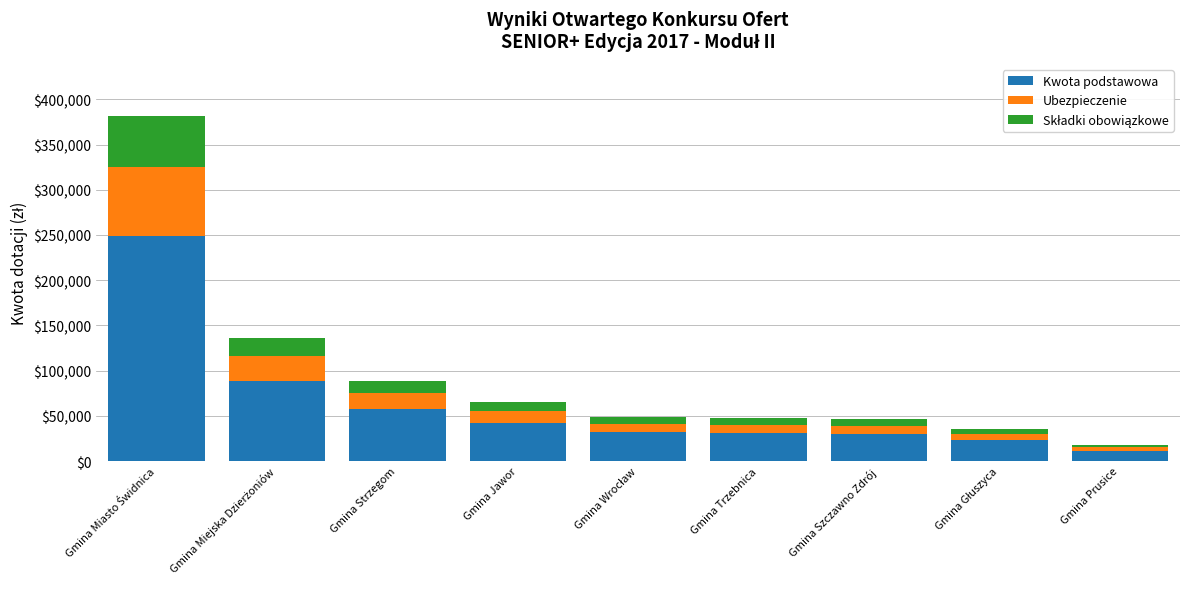

What is the lowest value of the Kwota podstawowa series?

11512.8